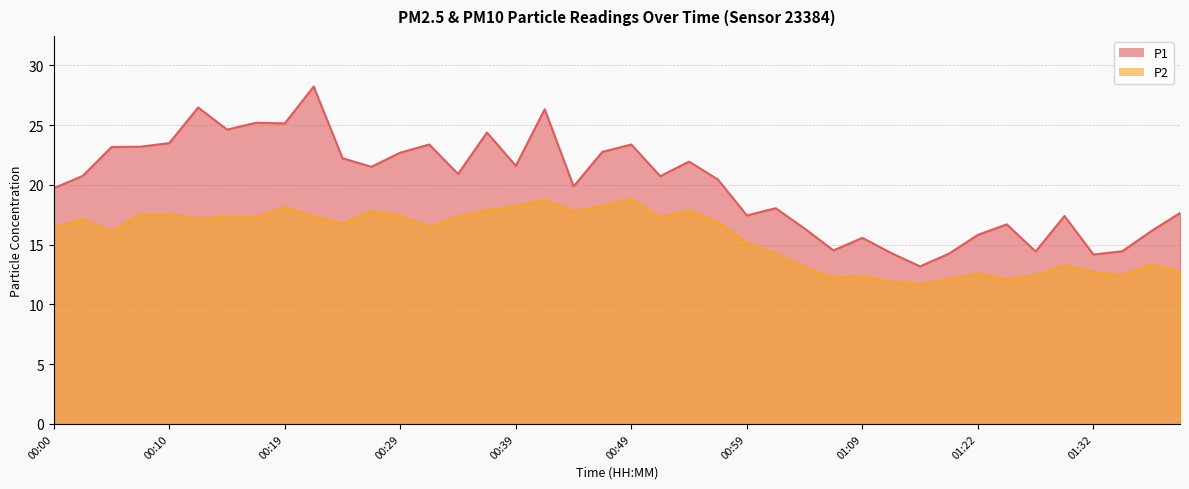

The value of P2 at 00:07 is 17.5. True or false?

True